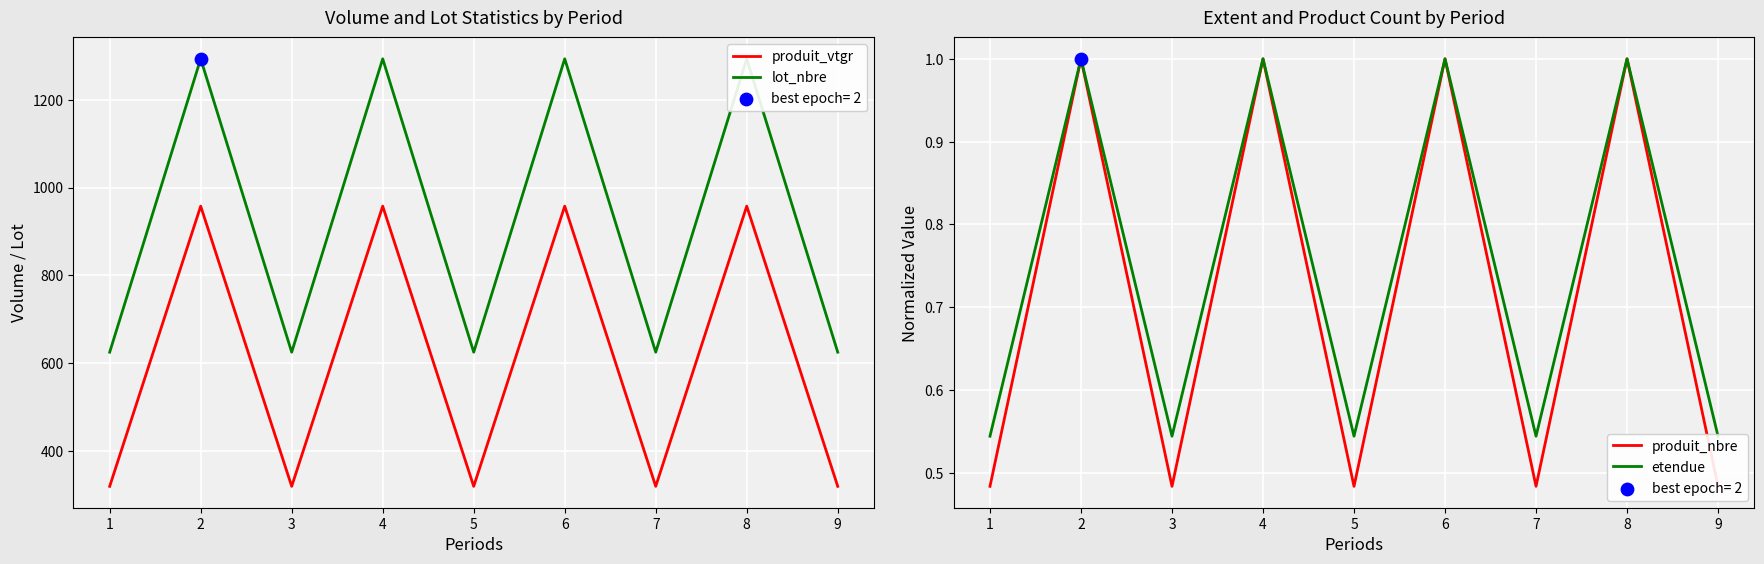

Which series reaches the minimum Y coordinate?

produit_nbre